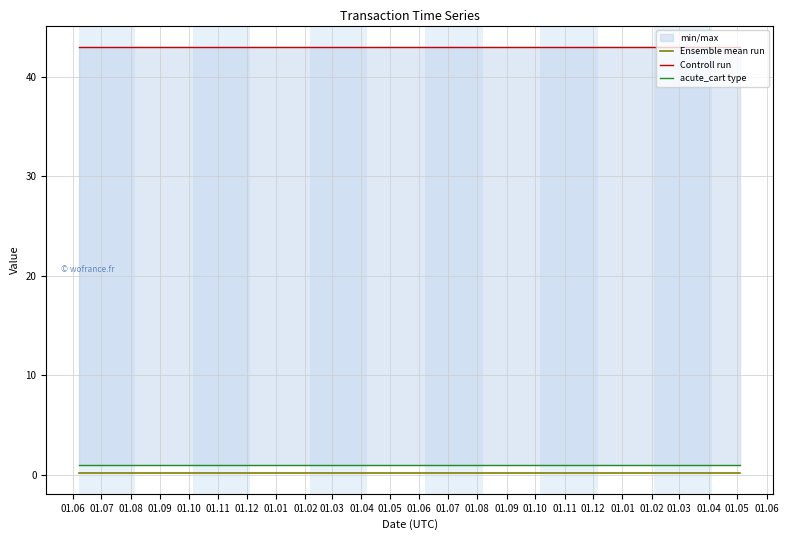

How many lines are shown in the chart?

3